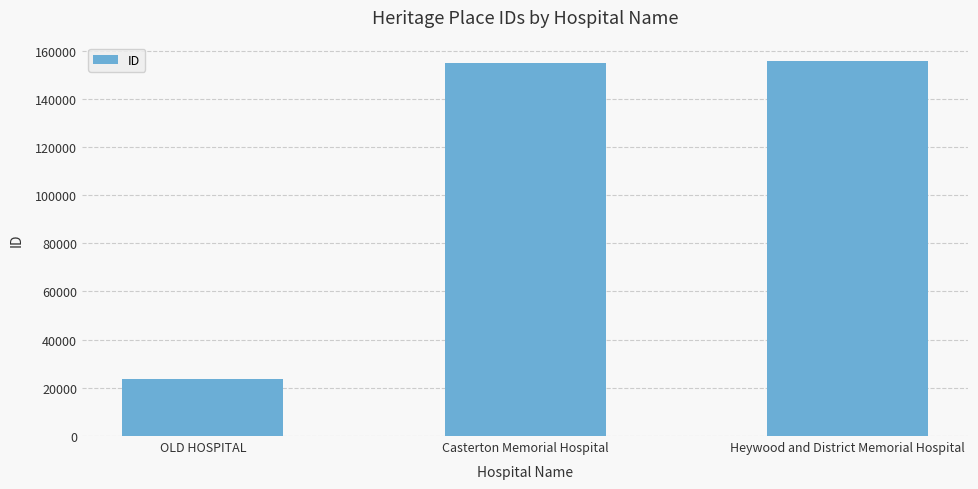

What is the maximum value shown in the chart?

155601